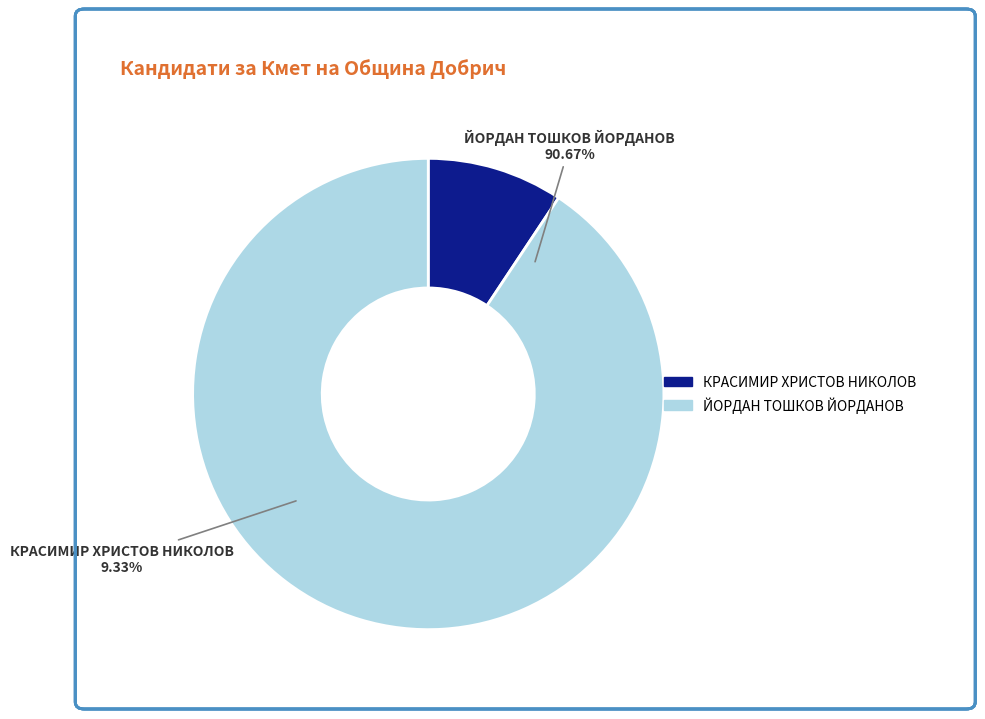

True or false: КРАСИМИР ХРИСТОВ НИКОЛОВ accounts for 3% of the total.

False